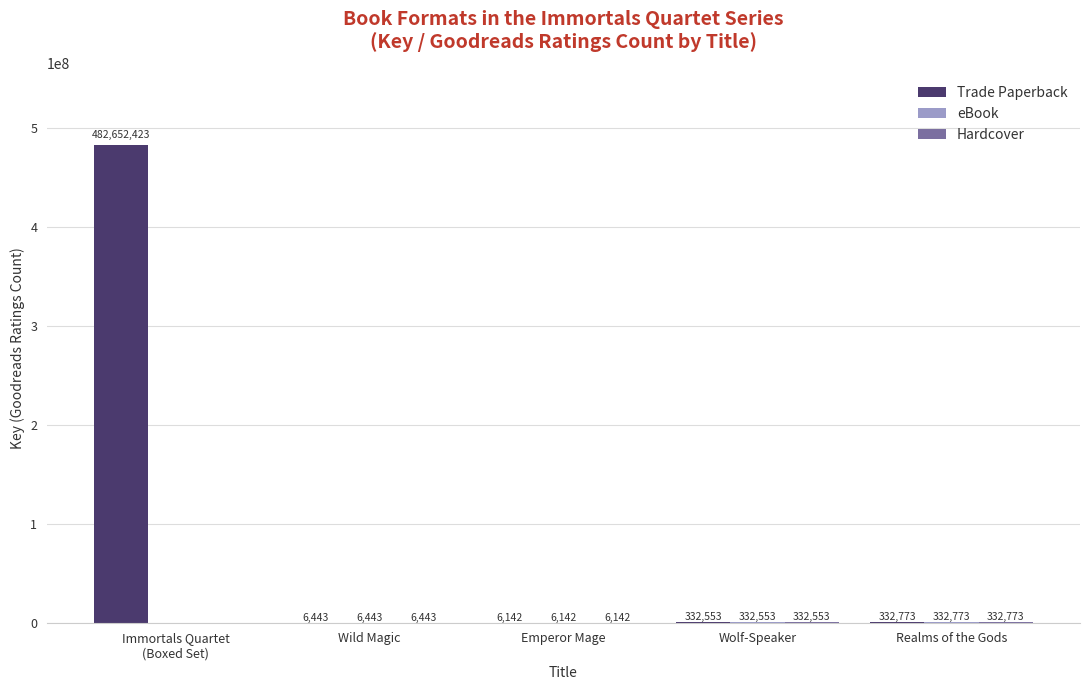

The value of Trade Paperback at Realms of the Gods is 332773. True or false?

True